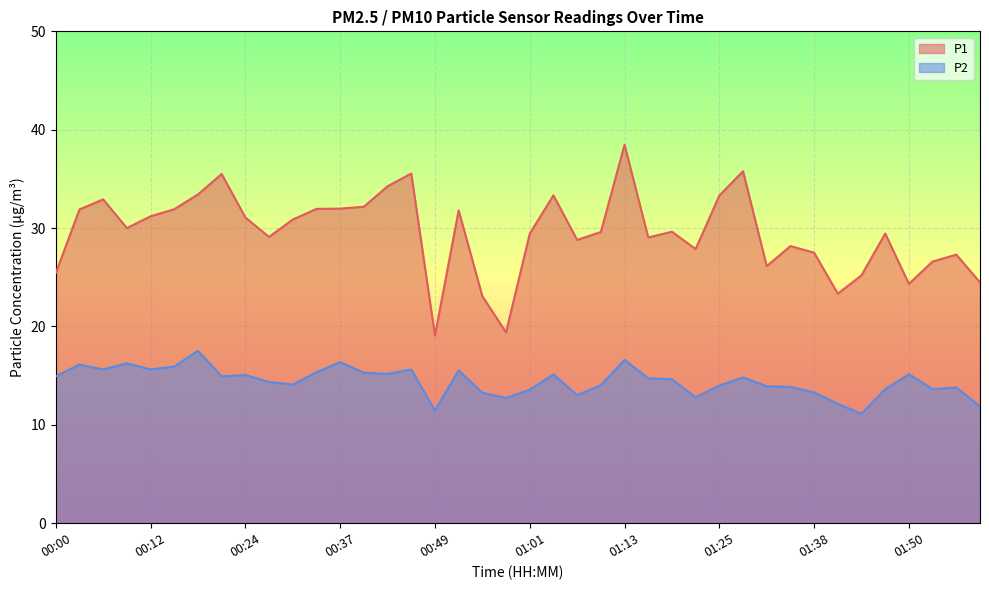

What is the label of the 17th point from the right?

01:10